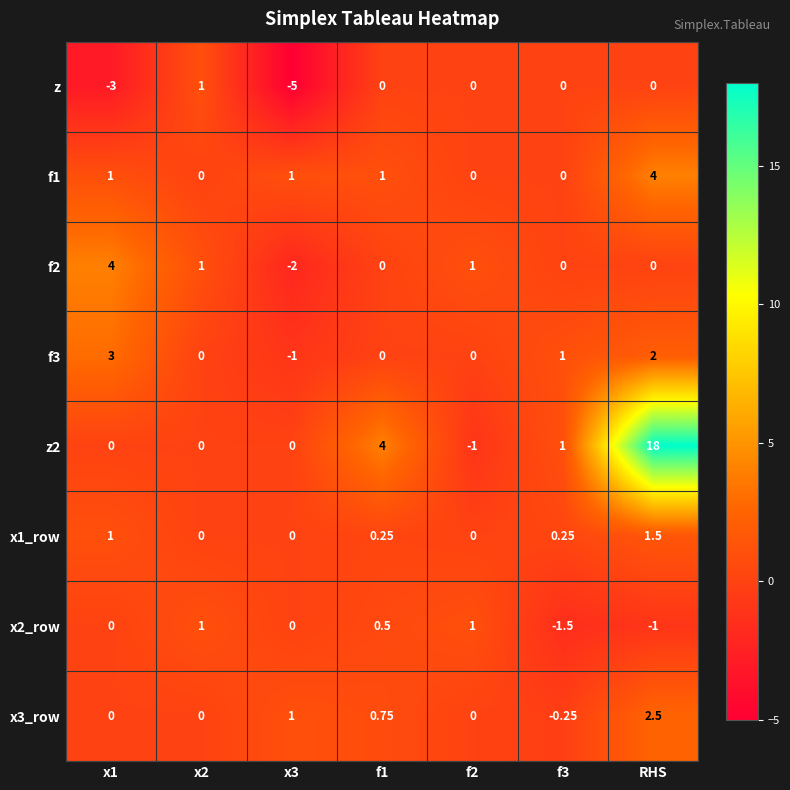

How many data points does each series have?

7